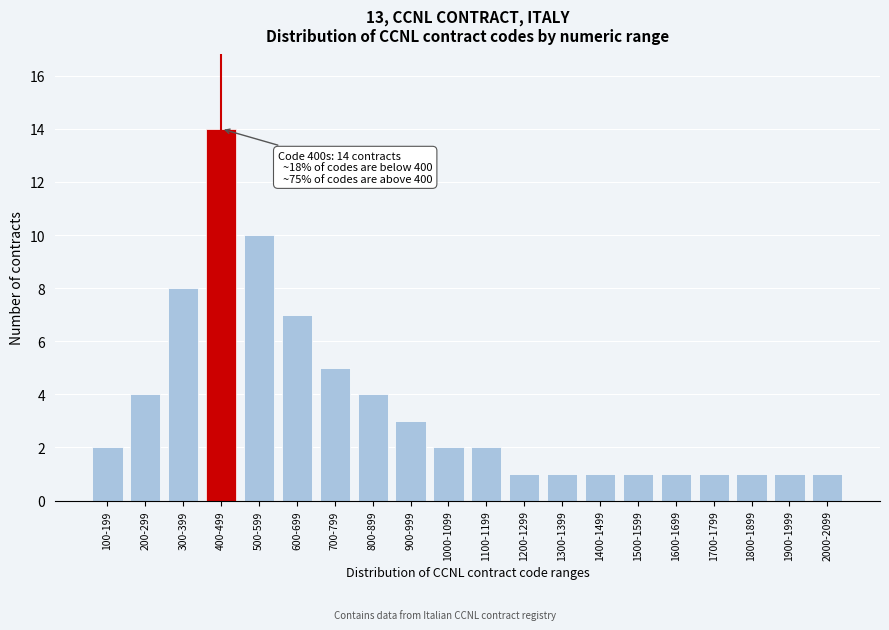

Reading right to left, extract all data points from this chart.

1	1	1	1	1	1	1	1	1	2	2	3	4	5	7	10	14	8	4	2